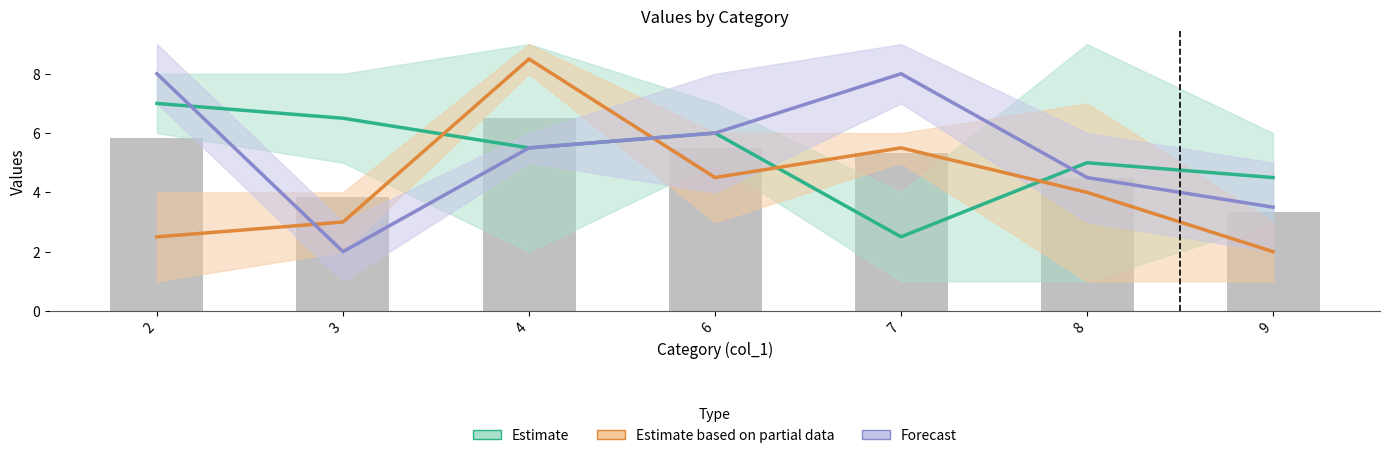

Which has a higher value, 9 or 3?

3